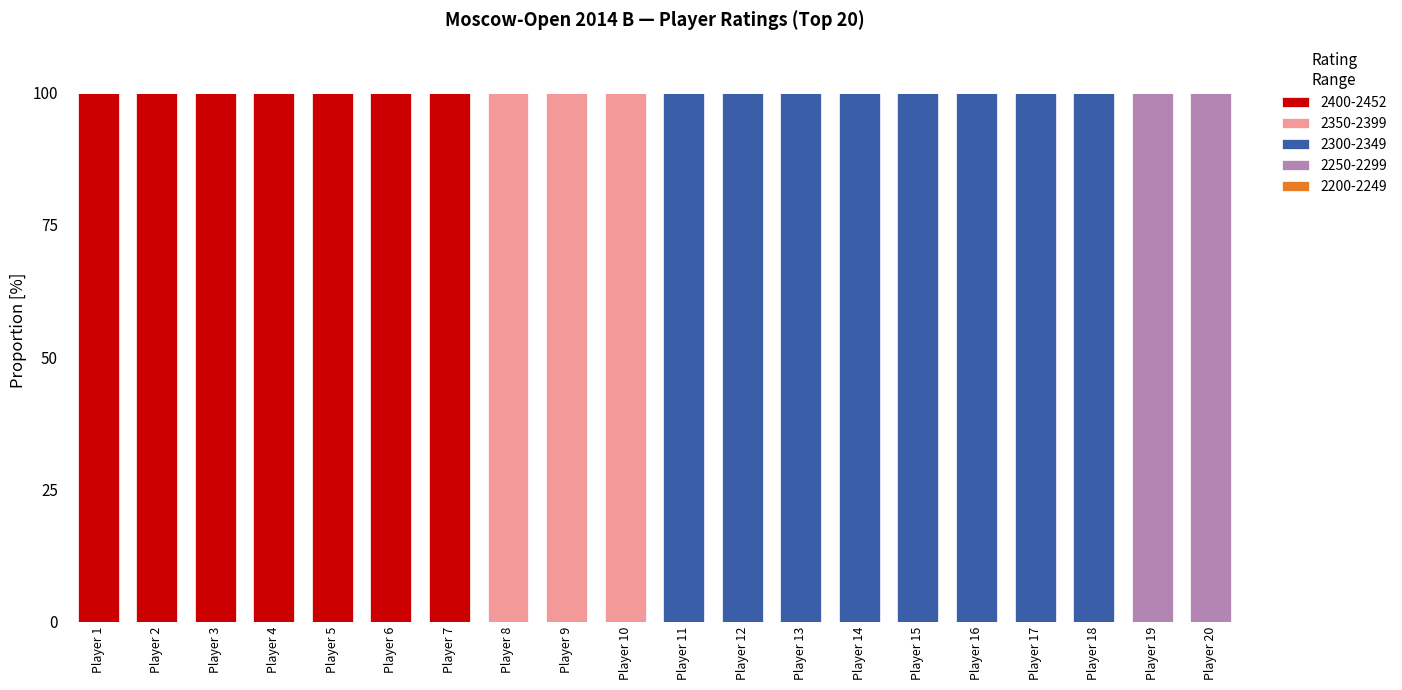

The 2400-2452 series shows -62 at Player 10. True or false?

False